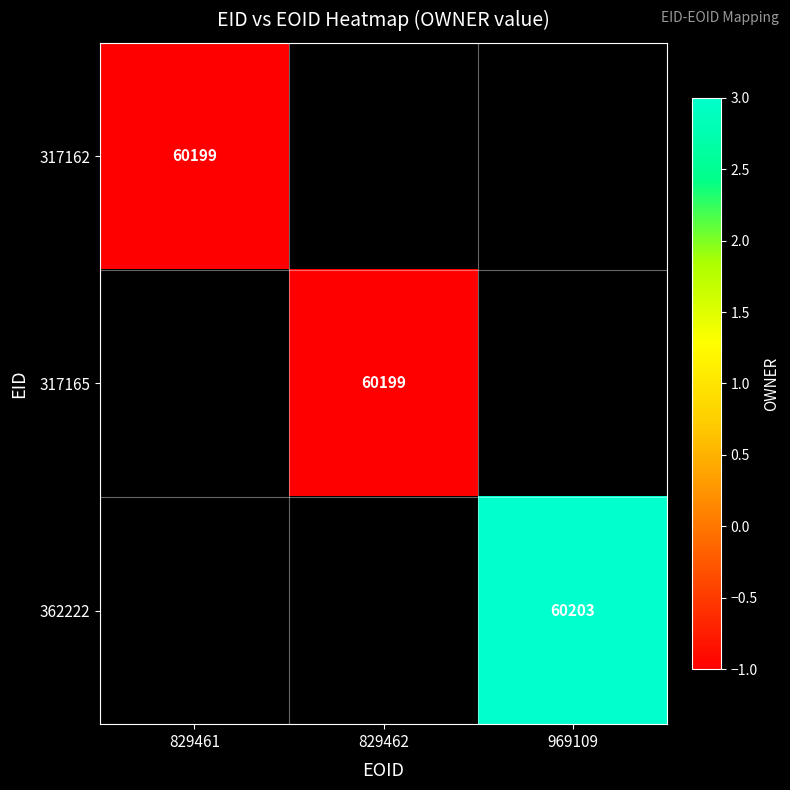

Is it true that 317162 equals 60199 at 829461?

True